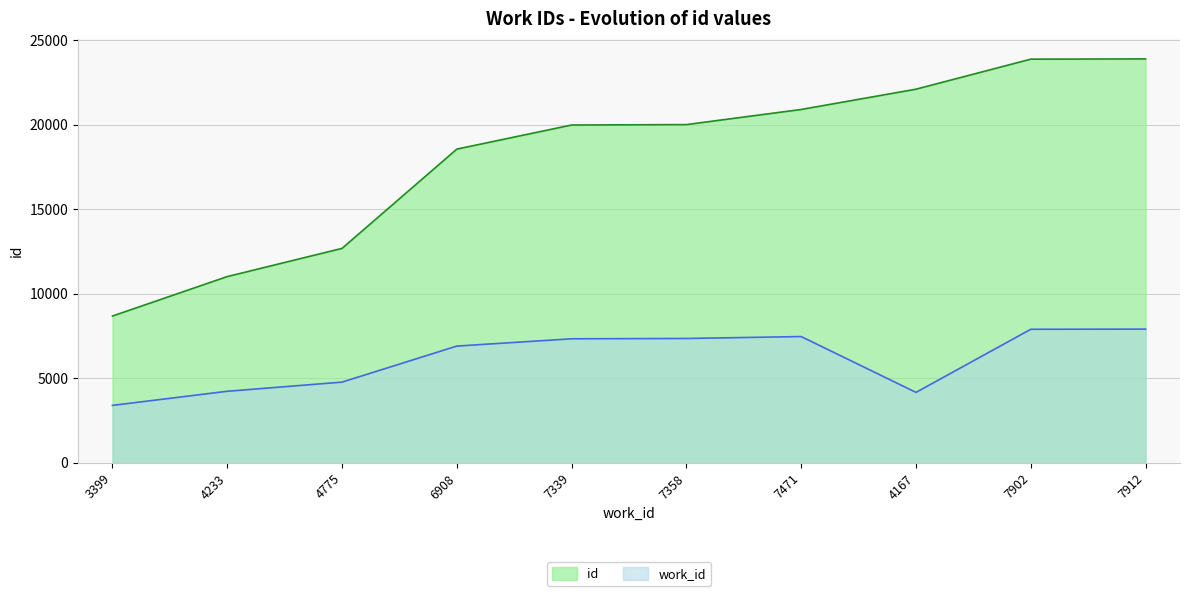

Reading left to right, extract all data points from this chart.

work_id: 3399	4233	4775	6908	7339	7358	7471	4167	7902	7912
id: 8686	11020	12688	18563	19988	20013	20908	22108	23885	23900